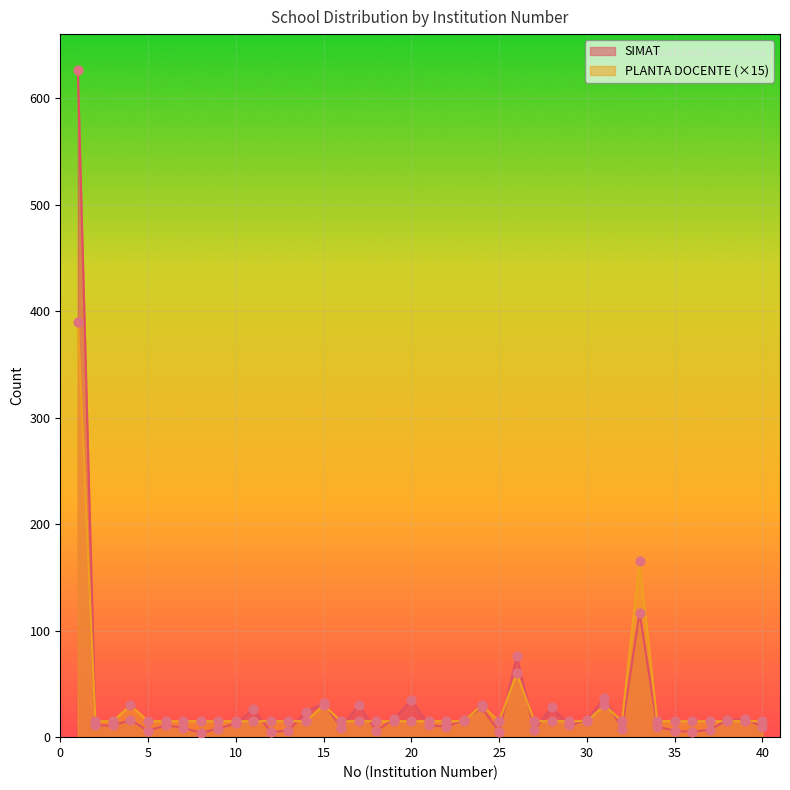

Which series contains the highest Y value?

SIMAT